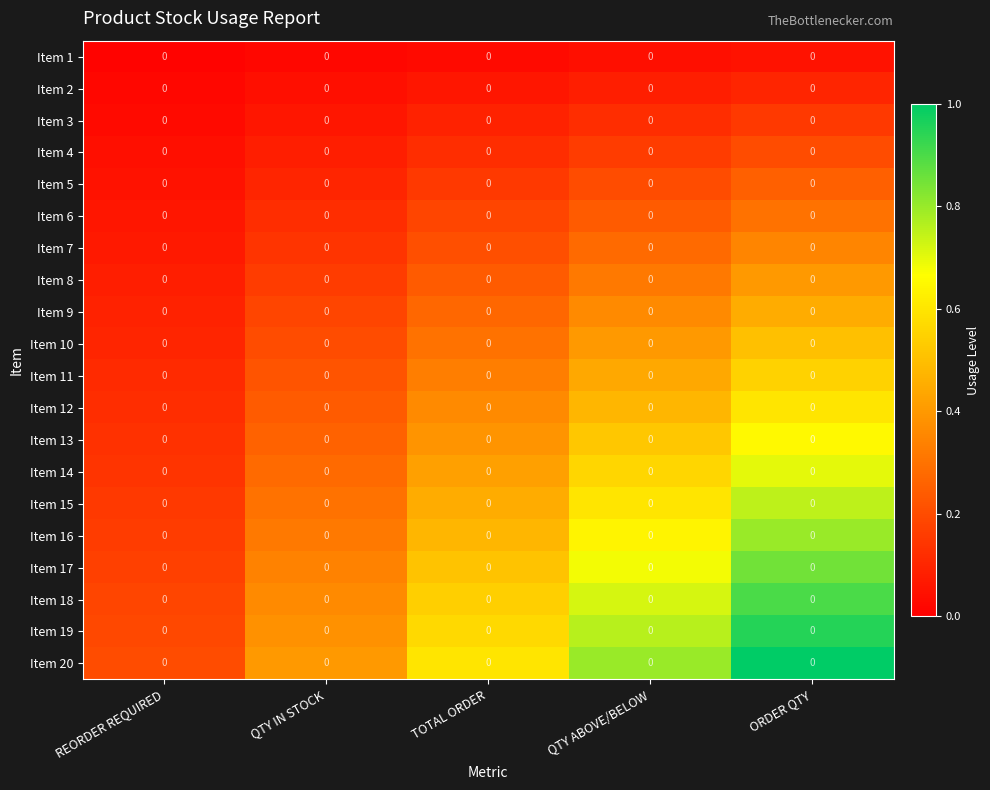

True or false: Item 7 has a value of 0.1 at REORDER REQUIRED.

False